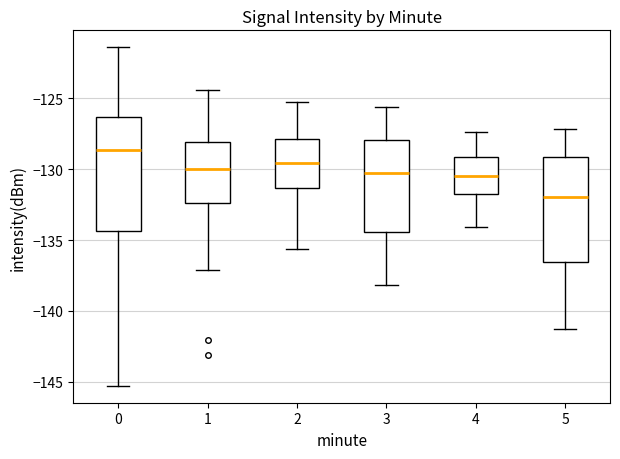

Where does the median line of the box at x = 0 sit on the y-axis? The values are not printed on the chart, so give them approximately, as read against the axis.

-128.5